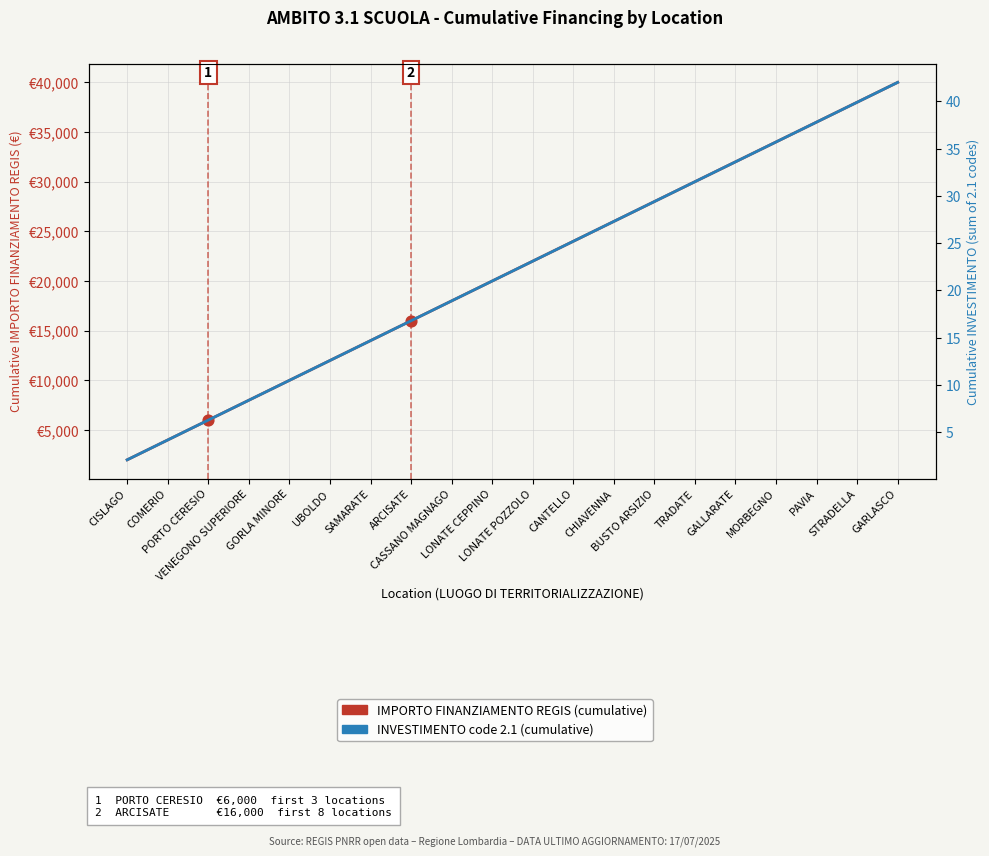

At which category is the sum across all series the highest?

GARLASCO